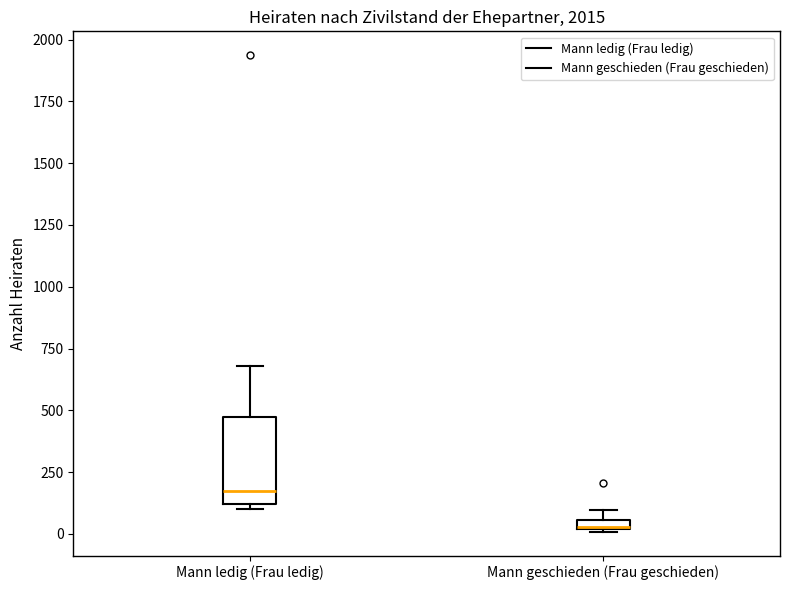

Which box is the tallest, from its lower edge to its upper edge?

Mann ledig (Frau ledig)